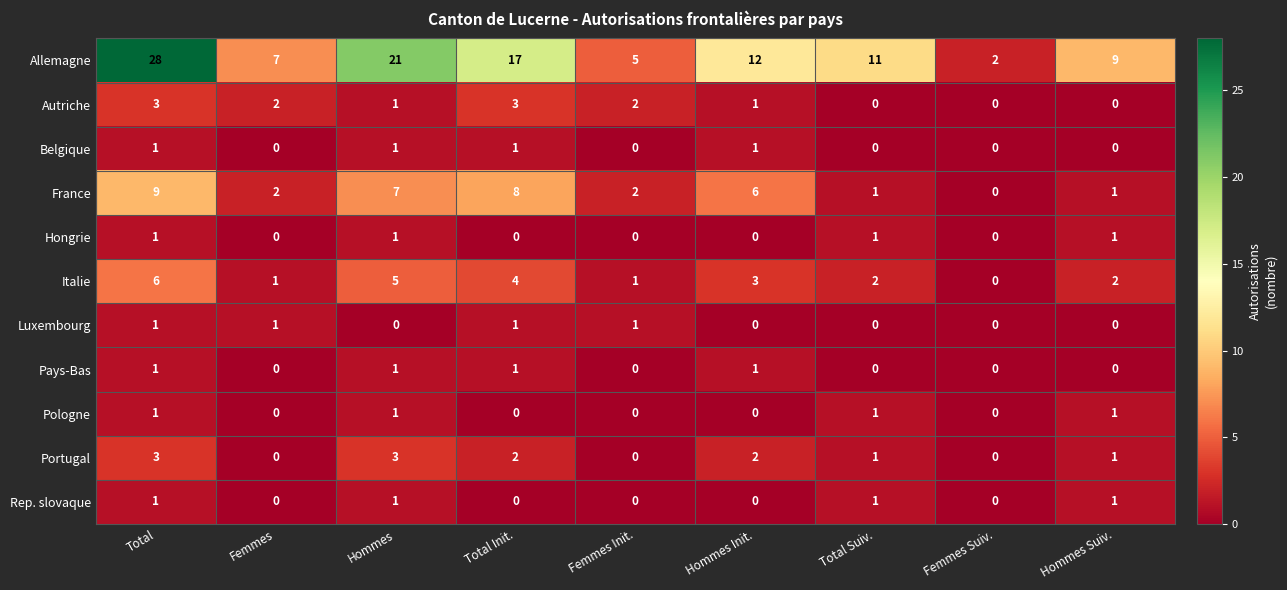

Is it true that Pays-Bas equals -1 at Hommes Suiv.?

False